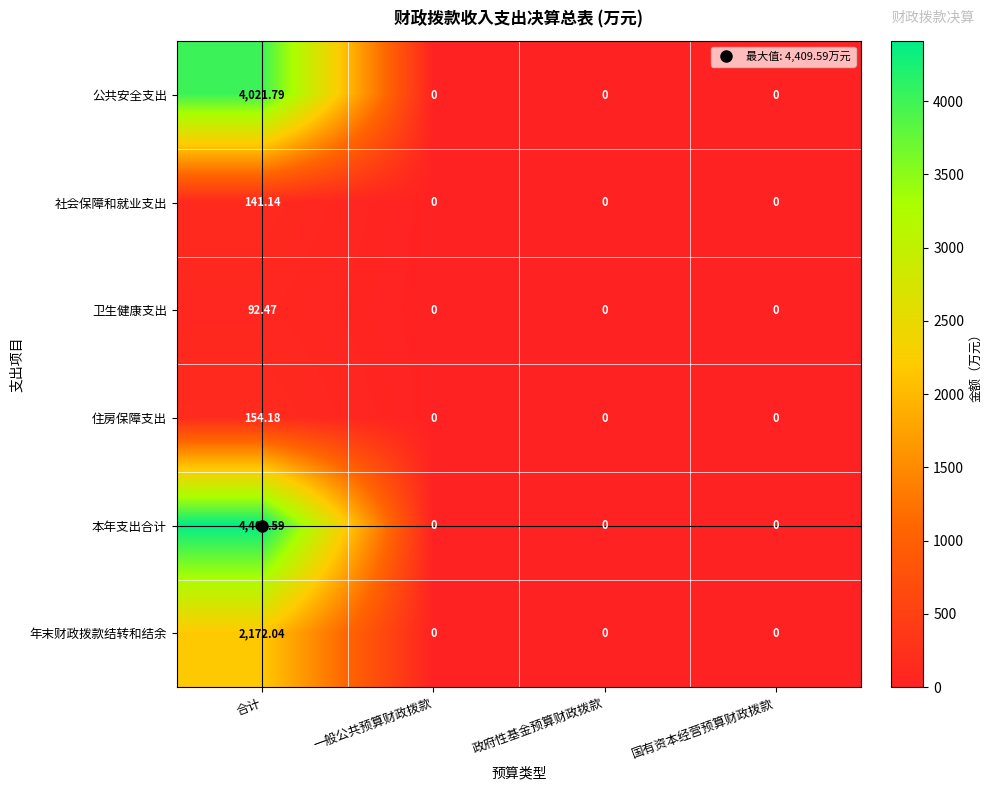

Between 合计 and 一般公共预算财政拨款, which series saw the biggest shift?

本年支出合计